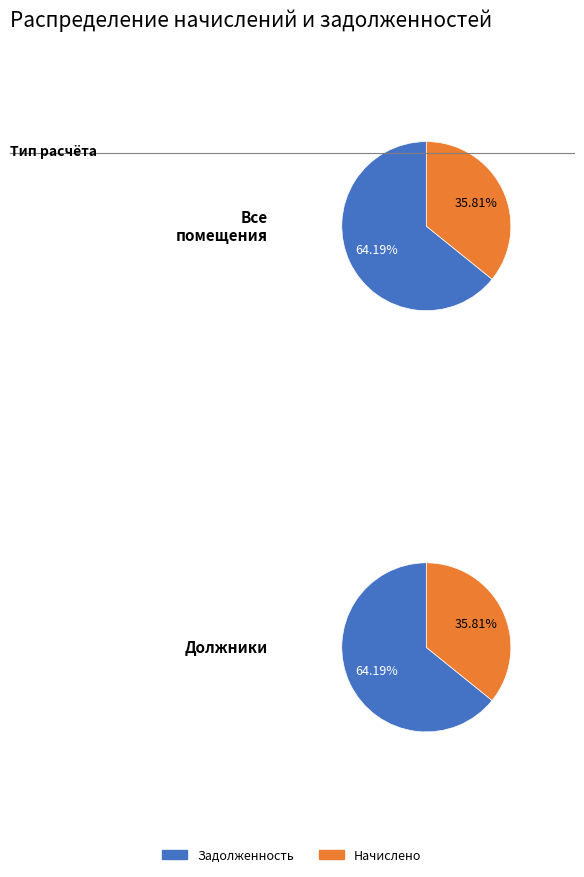

The 6 slice represents 1% of the pie. True or false?

False